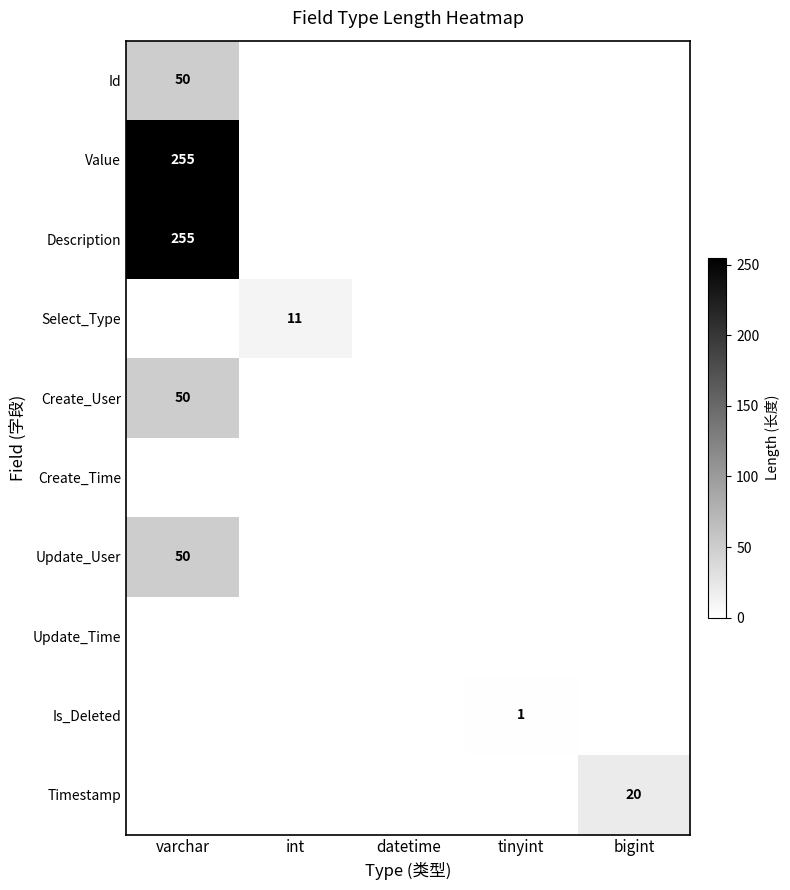

Which has a higher value, int or datetime?

int